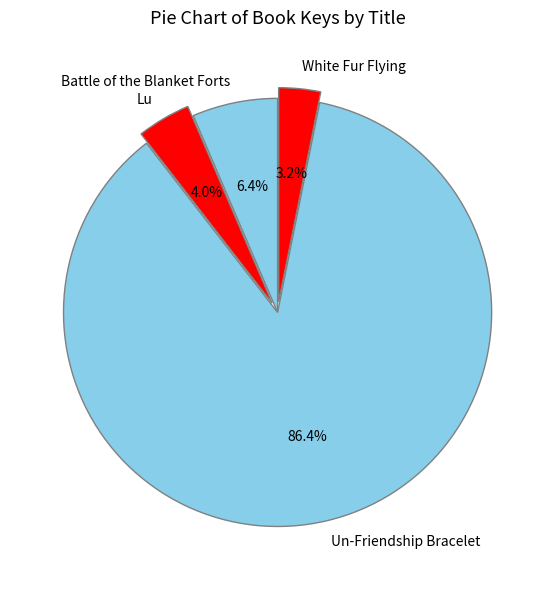

How many slices are in this pie chart?

4